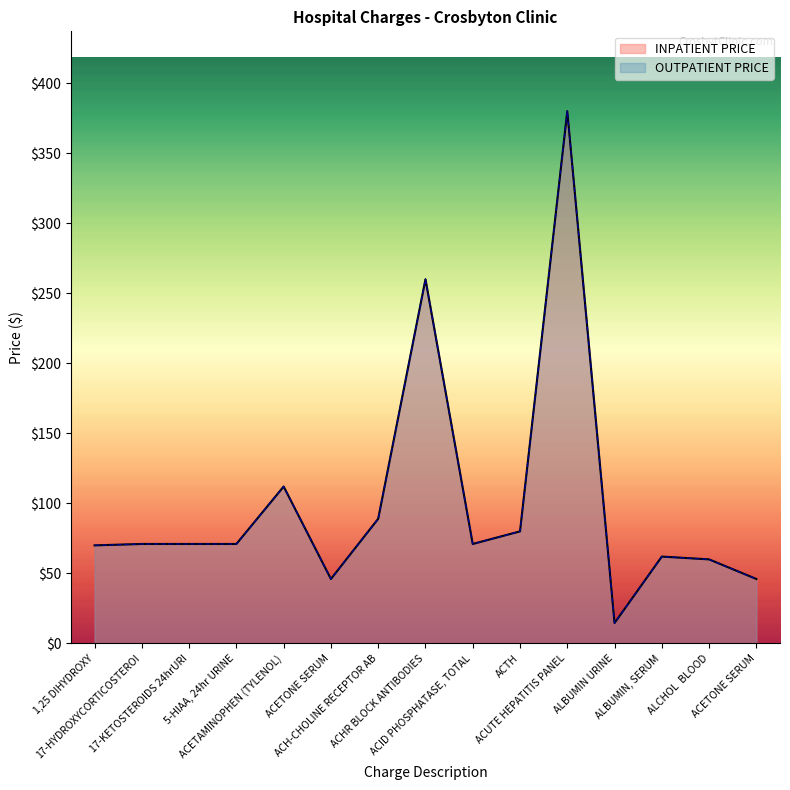

At how many categories does at least one series exceed 105?

3